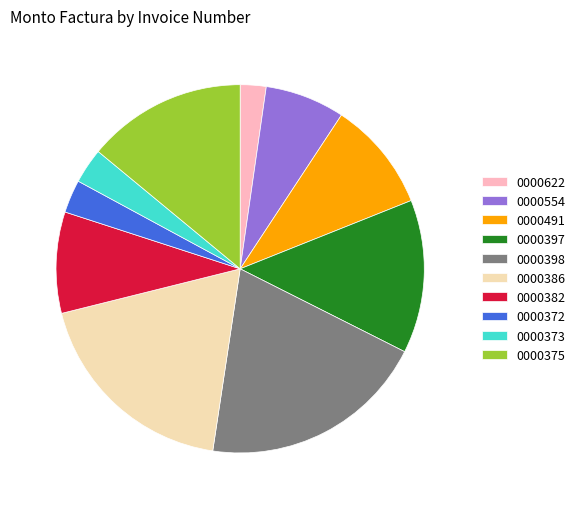

What is the smallest slice in the pie chart?

0000622